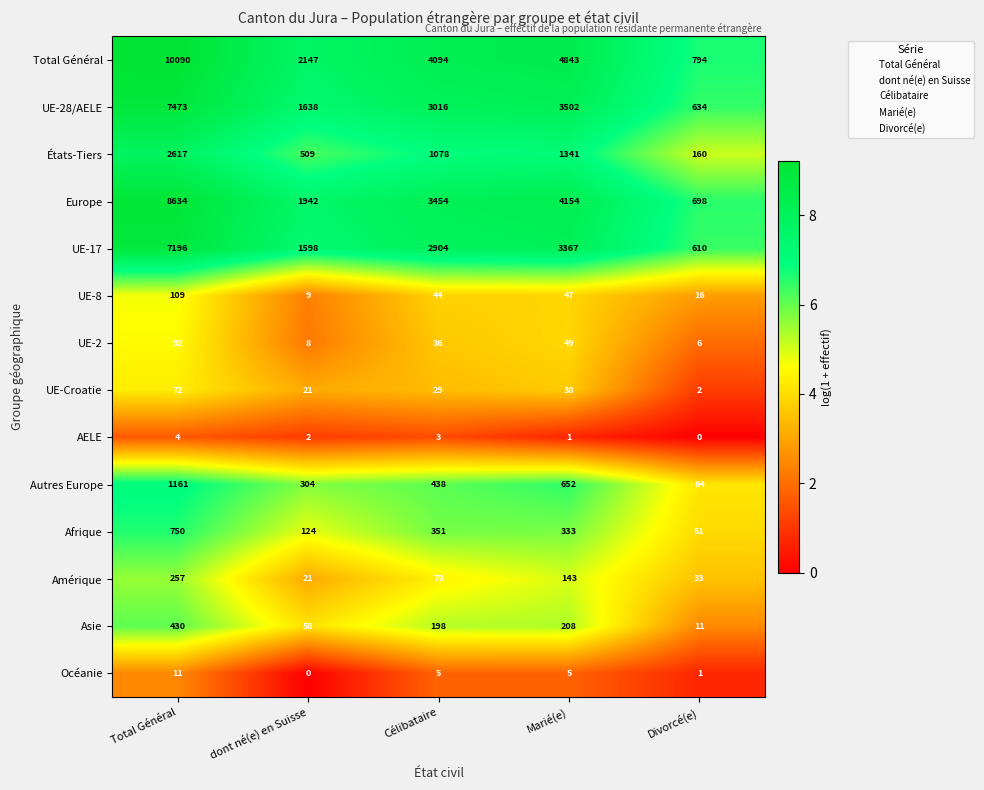

How many data points in UE-Croatie are less than 29?

2